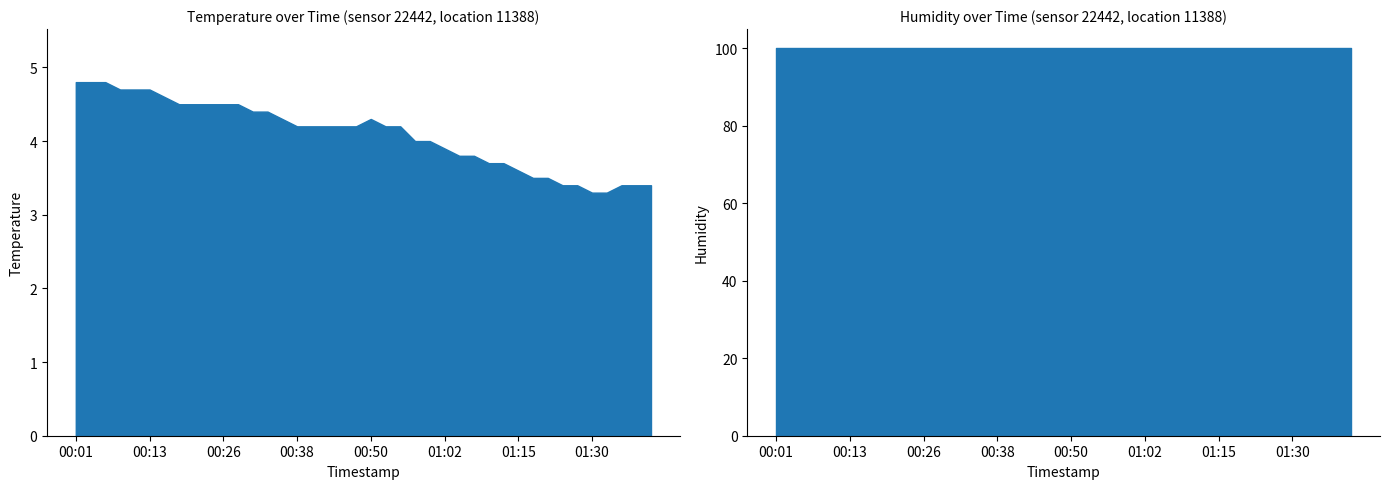

Reading left to right, transcribe all the data shown in this chart.

temperature: 2023-04-06T00:01:40=4.8	2023-04-06T00:04:06=4.8	2023-04-06T00:06:32=4.8	2023-04-06T00:08:59=4.7	2023-04-06T00:11:25=4.7	2023-04-06T00:13:51=4.7	2023-04-06T00:16:17=4.6	2023-04-06T00:18:43=4.5	2023-04-06T00:21:11=4.5	2023-04-06T00:23:44=4.5	2023-04-06T00:26:10=4.5	2023-04-06T00:28:37=4.5	2023-04-06T00:31:03=4.4	2023-04-06T00:33:29=4.4	2023-04-06T00:35:54=4.3	2023-04-06T00:38:21=4.2	2023-04-06T00:40:47=4.2	2023-04-06T00:43:13=4.2	2023-04-06T00:45:40=4.2	2023-04-06T00:48:06=4.2	2023-04-06T00:50:33=4.3	2023-04-06T00:52:59=4.2	2023-04-06T00:55:26=4.2	2023-04-06T00:57:53=4.0	2023-04-06T01:00:19=4.0	2023-04-06T01:02:52=3.9	2023-04-06T01:05:18=3.8	2023-04-06T01:07:45=3.8	2023-04-06T01:10:11=3.7	2023-04-06T01:12:36=3.7	2023-04-06T01:15:05=3.6	2023-04-06T01:17:32=3.5	2023-04-06T01:19:57=3.5	2023-04-06T01:25:12=3.4	2023-04-06T01:27:38=3.4	2023-04-06T01:30:05=3.3	2023-04-06T01:32:31=3.3	2023-04-06T01:34:57=3.4	2023-04-06T01:37:22=3.4	2023-04-06T01:39:48=3.4
humidity: 2023-04-06T00:01:40=99.9	2023-04-06T00:04:06=99.9	2023-04-06T00:06:32=99.9	2023-04-06T00:08:59=99.9	2023-04-06T00:11:25=99.9	2023-04-06T00:13:51=99.9	2023-04-06T00:16:17=99.9	2023-04-06T00:18:43=99.9	2023-04-06T00:21:11=99.9	2023-04-06T00:23:44=99.9	2023-04-06T00:26:10=99.9	2023-04-06T00:28:37=99.9	2023-04-06T00:31:03=99.9	2023-04-06T00:33:29=99.9	2023-04-06T00:35:54=99.9	2023-04-06T00:38:21=99.9	2023-04-06T00:40:47=99.9	2023-04-06T00:43:13=99.9	2023-04-06T00:45:40=99.9	2023-04-06T00:48:06=99.9	2023-04-06T00:50:33=99.9	2023-04-06T00:52:59=99.9	2023-04-06T00:55:26=99.9	2023-04-06T00:57:53=99.9	2023-04-06T01:00:19=99.9	2023-04-06T01:02:52=99.9	2023-04-06T01:05:18=99.9	2023-04-06T01:07:45=99.9	2023-04-06T01:10:11=99.9	2023-04-06T01:12:36=99.9	2023-04-06T01:15:05=99.9	2023-04-06T01:17:32=99.9	2023-04-06T01:19:57=99.9	2023-04-06T01:25:12=99.9	2023-04-06T01:27:38=99.9	2023-04-06T01:30:05=99.9	2023-04-06T01:32:31=99.9	2023-04-06T01:34:57=99.9	2023-04-06T01:37:22=99.9	2023-04-06T01:39:48=99.9